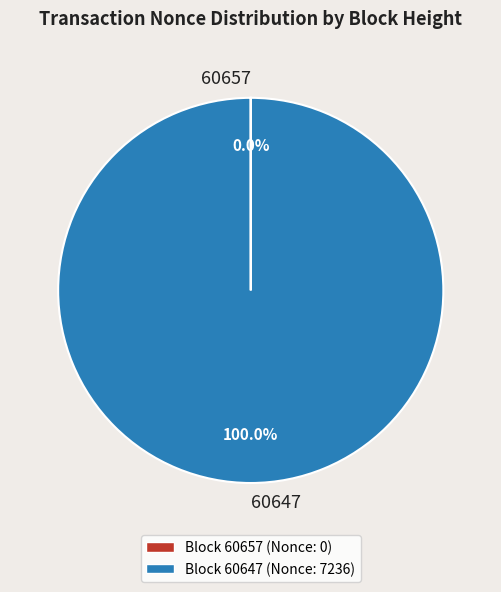

What is the majority slice?

60647